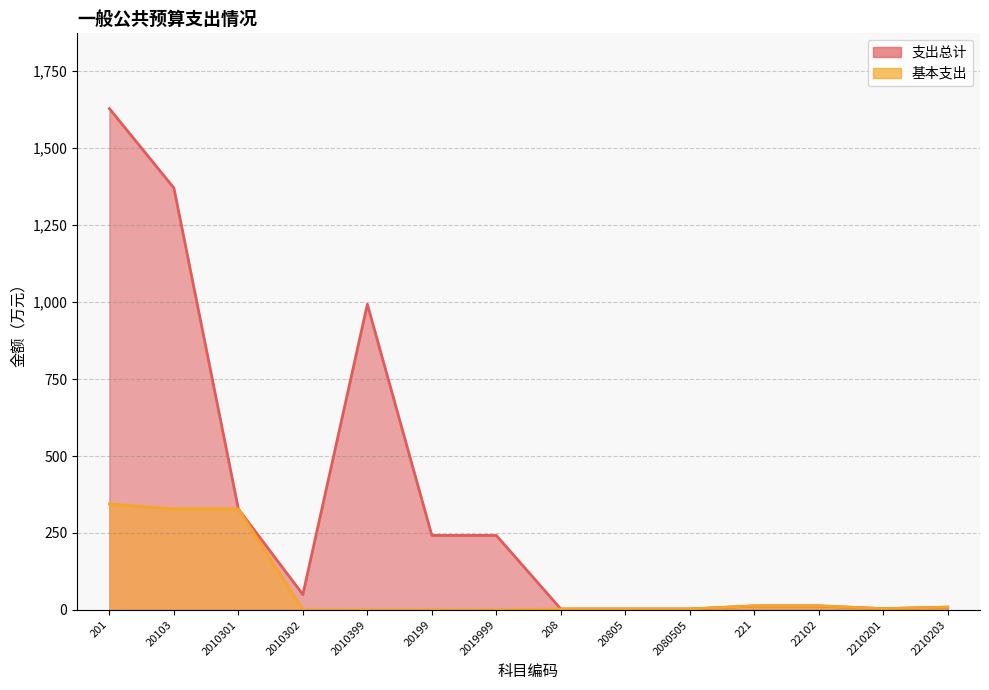

What is the sum of the 基本支出 values at 2010302 and 221?

13